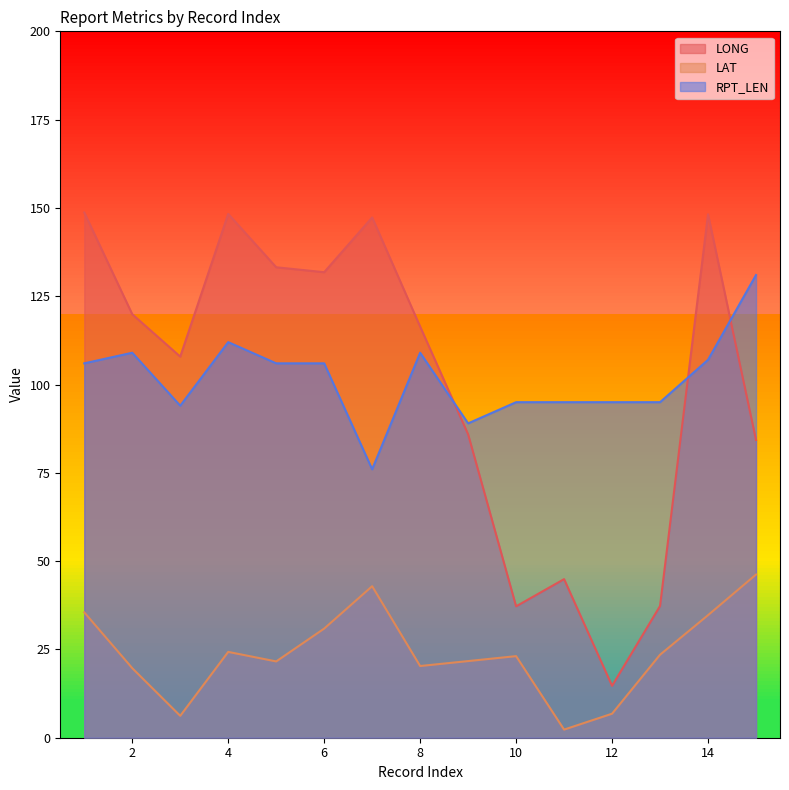

At which label is RPT_LEN closest to 103?

1